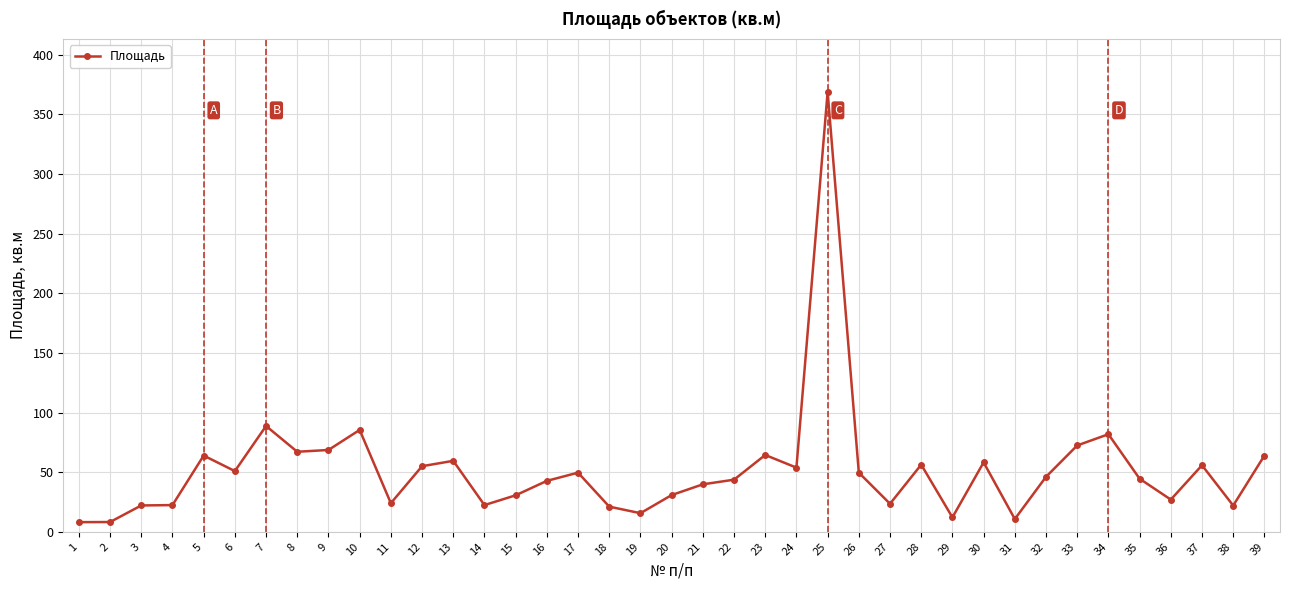

Which has a higher value, 1 or 37?

37